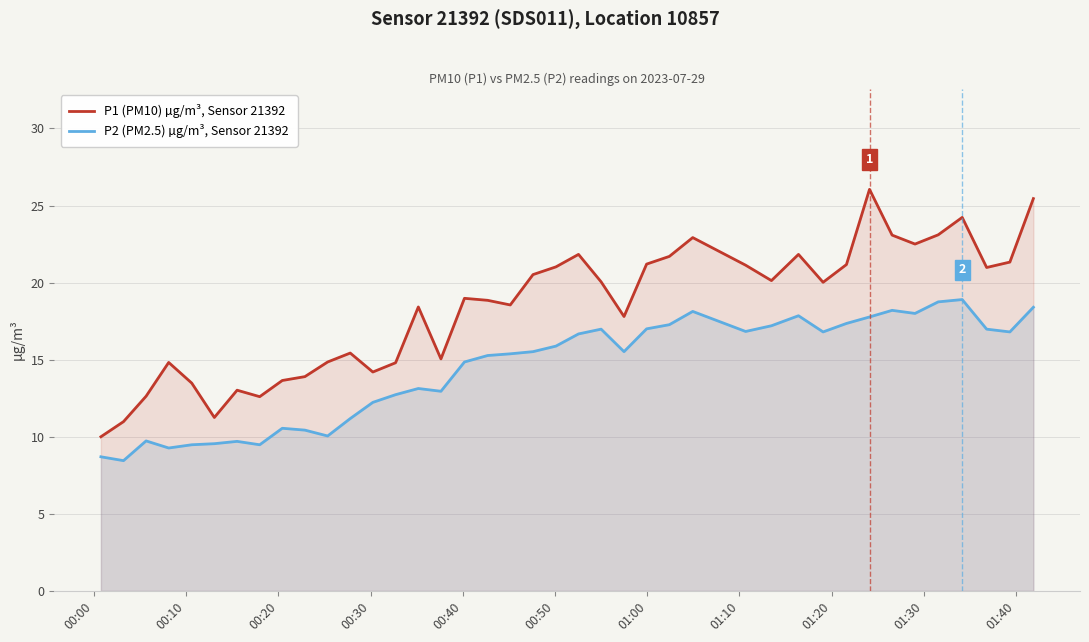

How many interior local valleys does the P2 (PM2.5) µg/m³, Sensor 21392 series have?

10